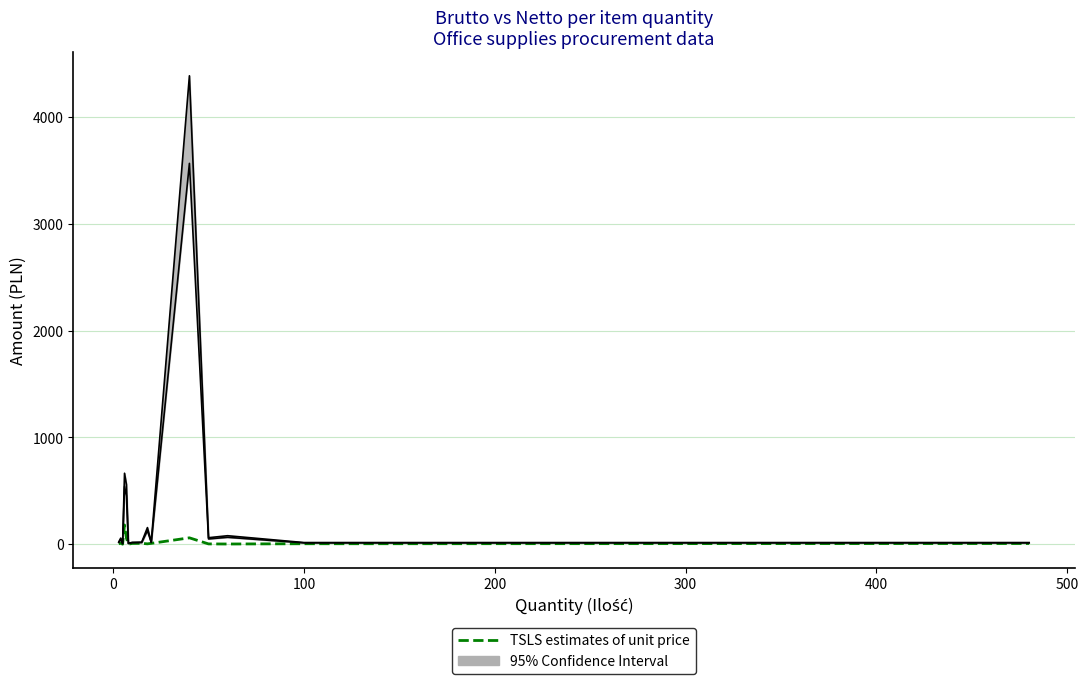

True or false: the data shows -103.1 at 400.

False